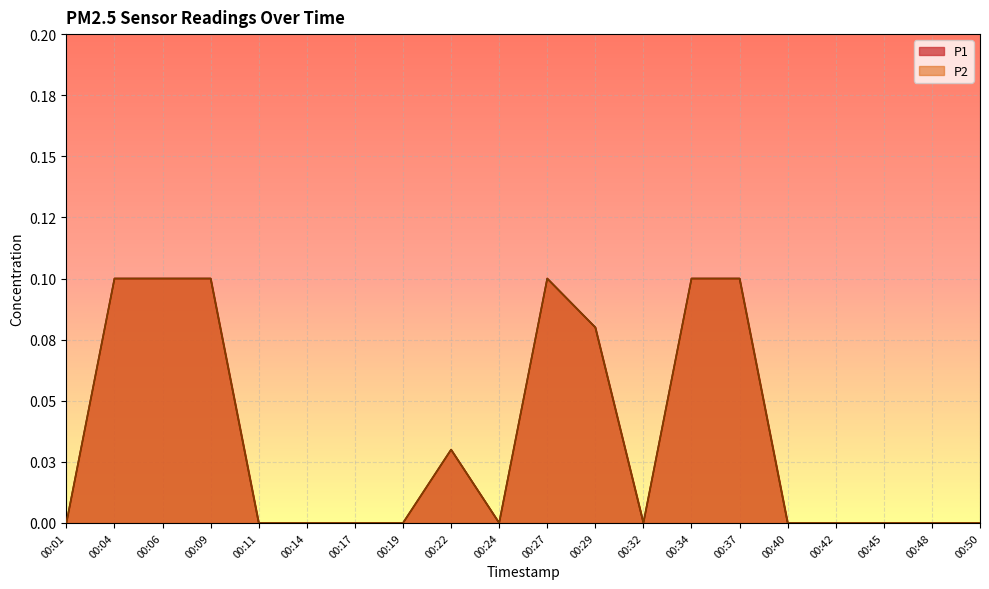

Does the chart display data point markers on the line(s)?

No